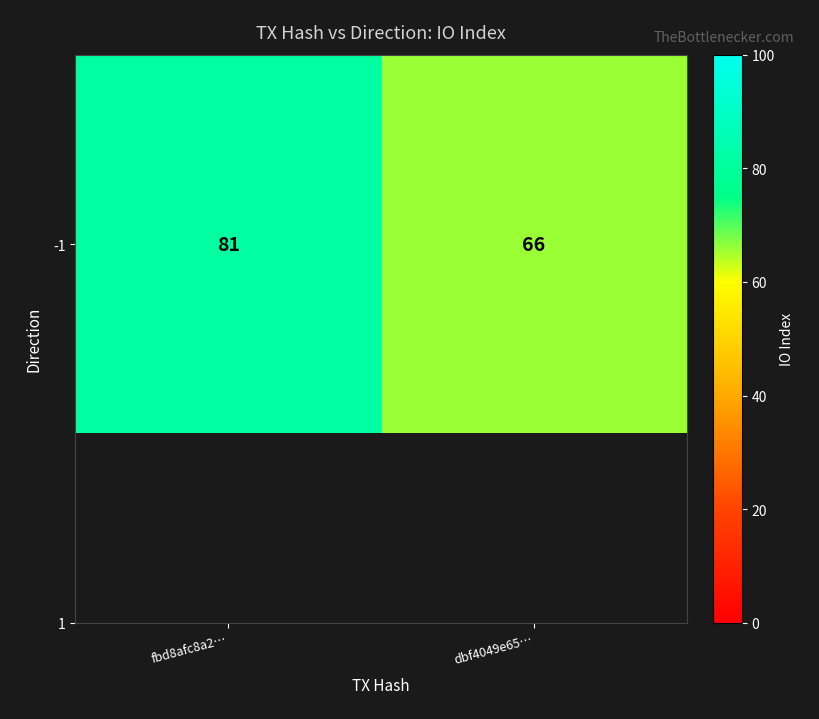

What is the average value?

74